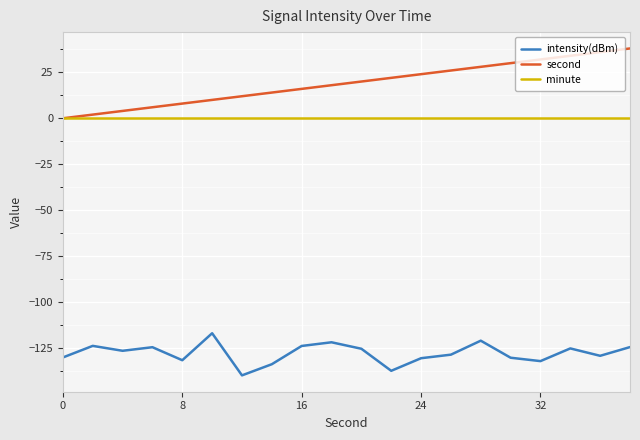

Does the chart have visible grid lines?

Yes